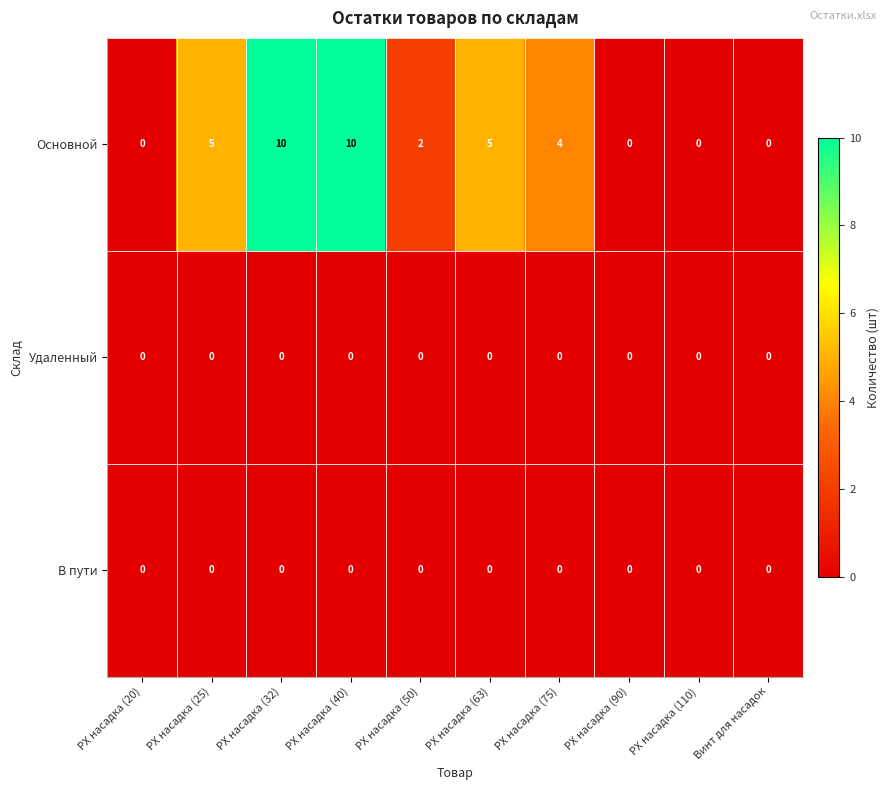

Which series has the largest total across all categories?

Основной